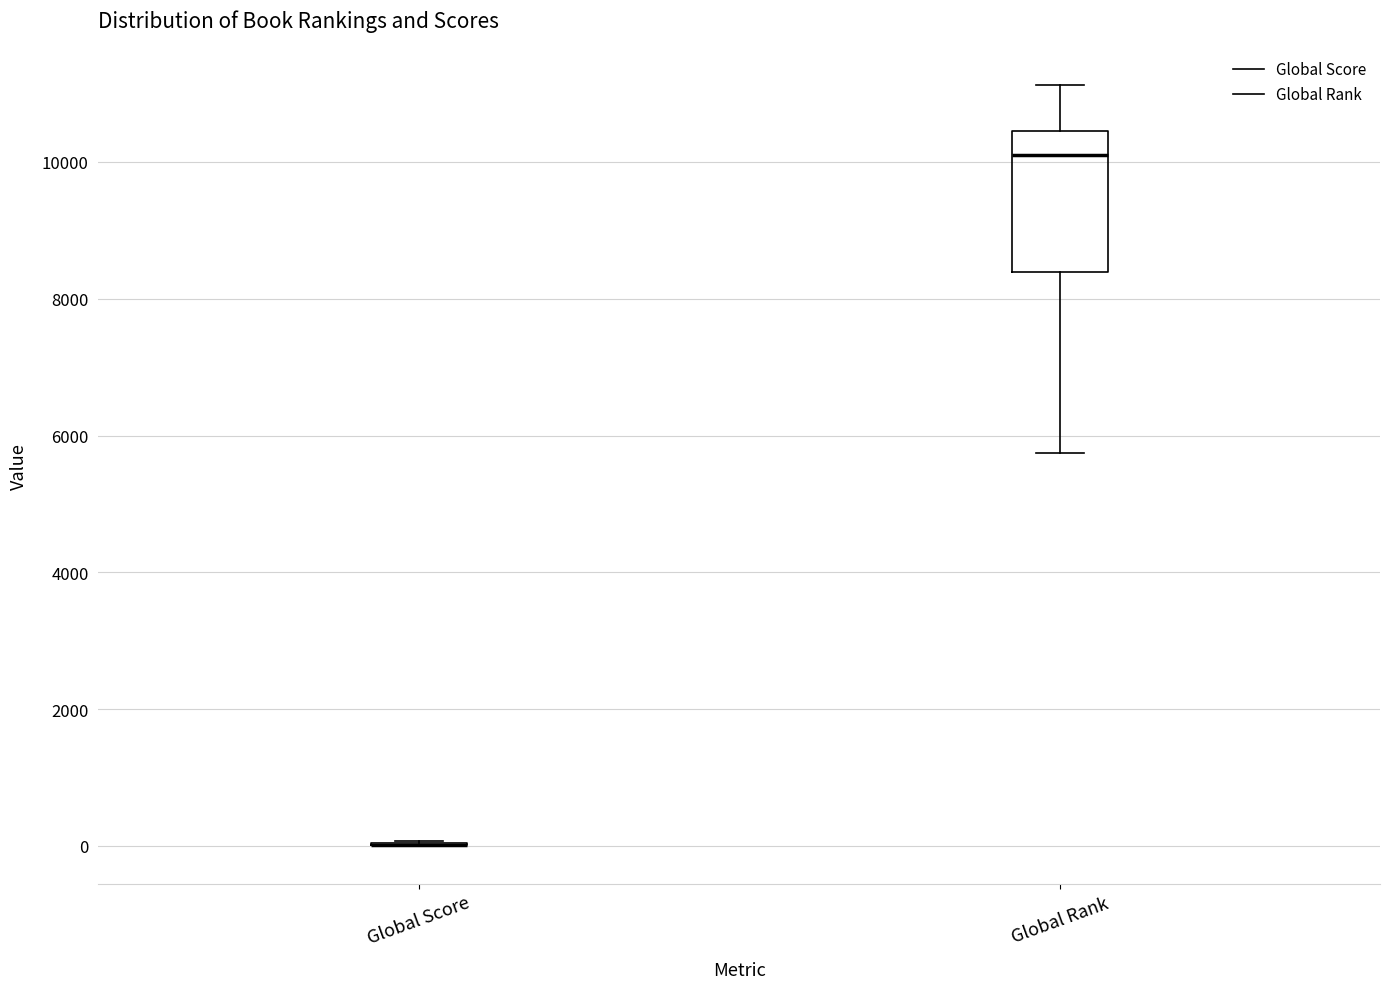

Where does the upper whisker of the box for Global Rank end on the y-axis? The values are not printed on the chart, so give them approximately, as read against the axis.

11200